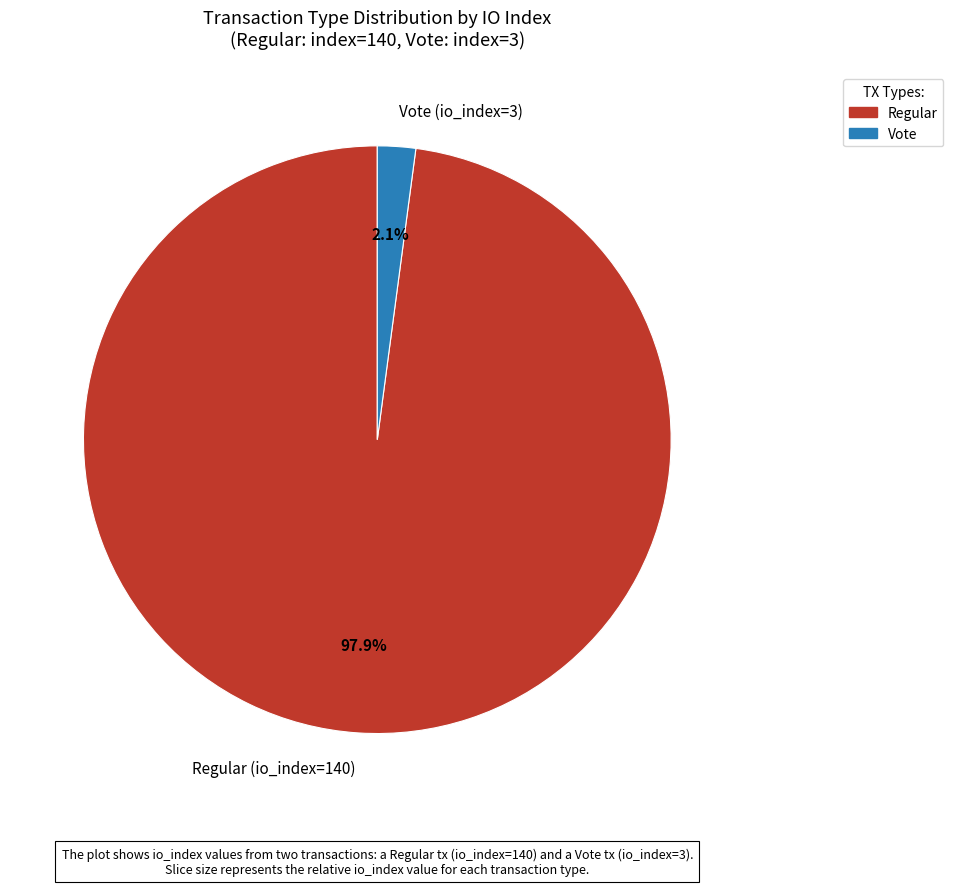

Which has a higher value, Regular (io_index=140) or Vote (io_index=3)?

Regular (io_index=140)